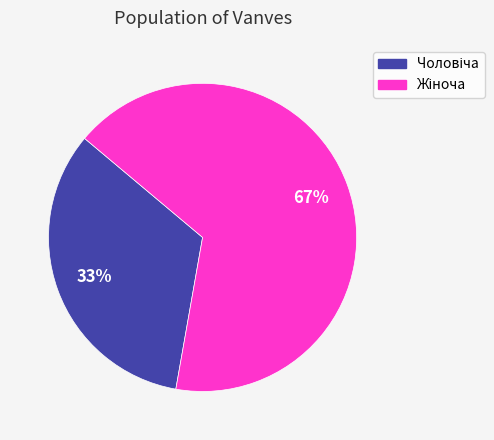

To the nearest percent, what is the average slice percentage?

50%